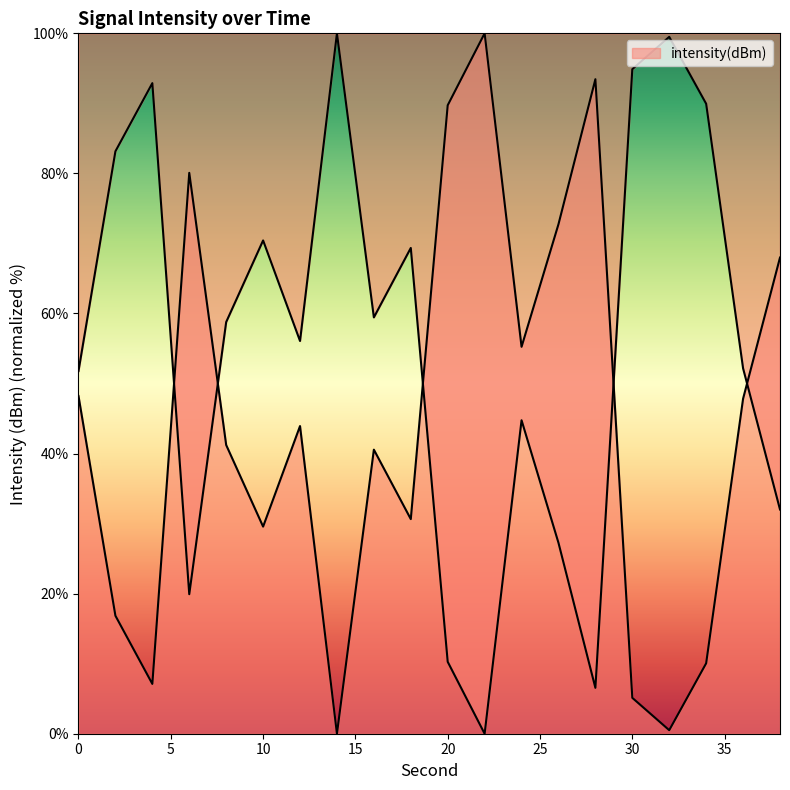

What is the difference between the maximum and minimum values?

100.0